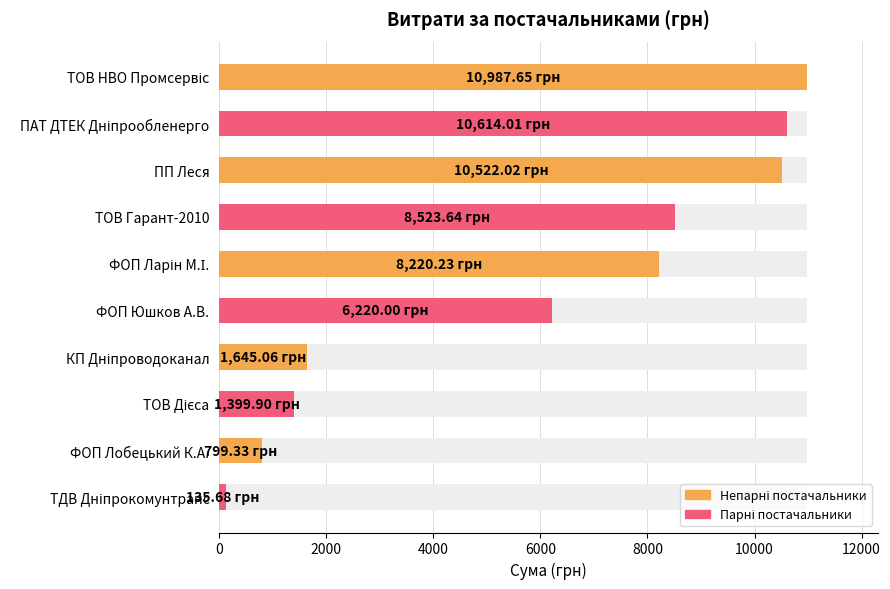

True or false: the data shows 17938.4 at ПП Леся.

False